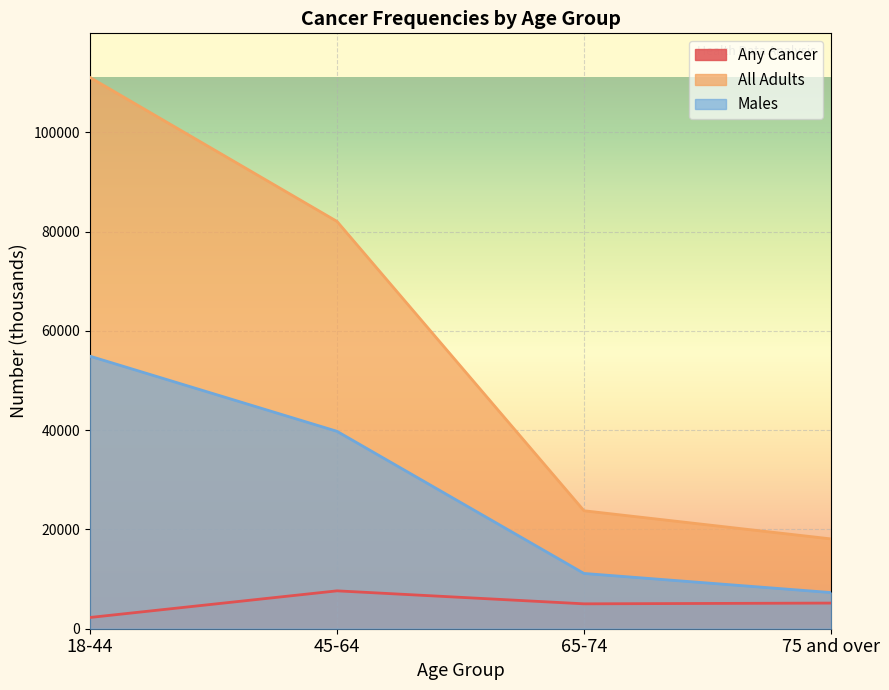

True or false: Any Cancer and All Adults cross at least once.

False